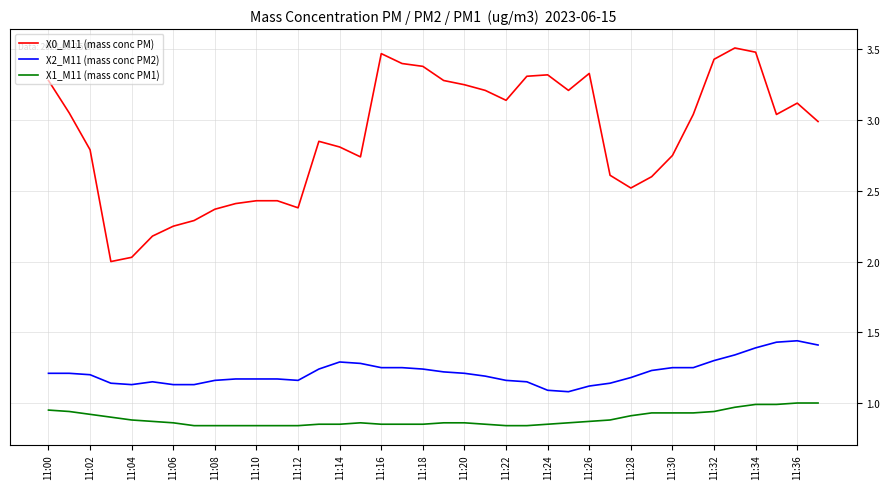

Which series has the widest spread of values?

X0_M11 (mass conc PM)